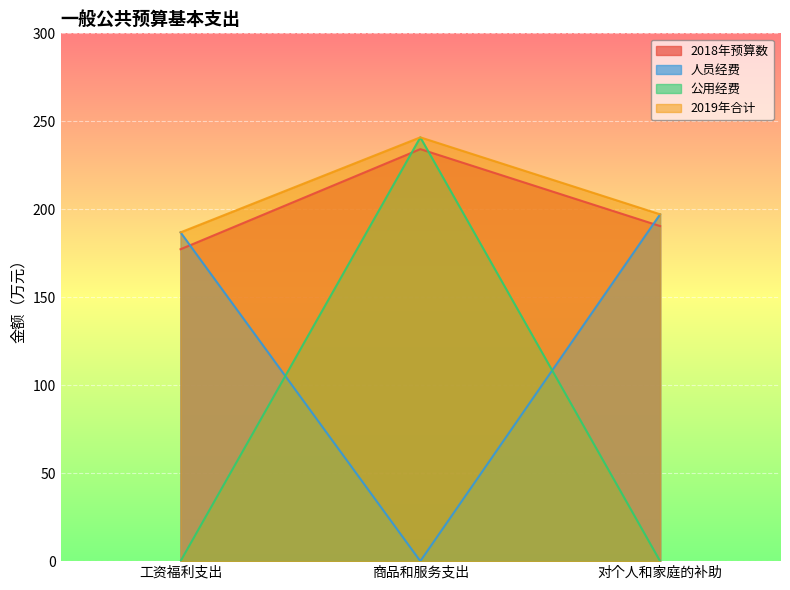

At which label does 2018年预算数 reach its minimum?

工资福利支出